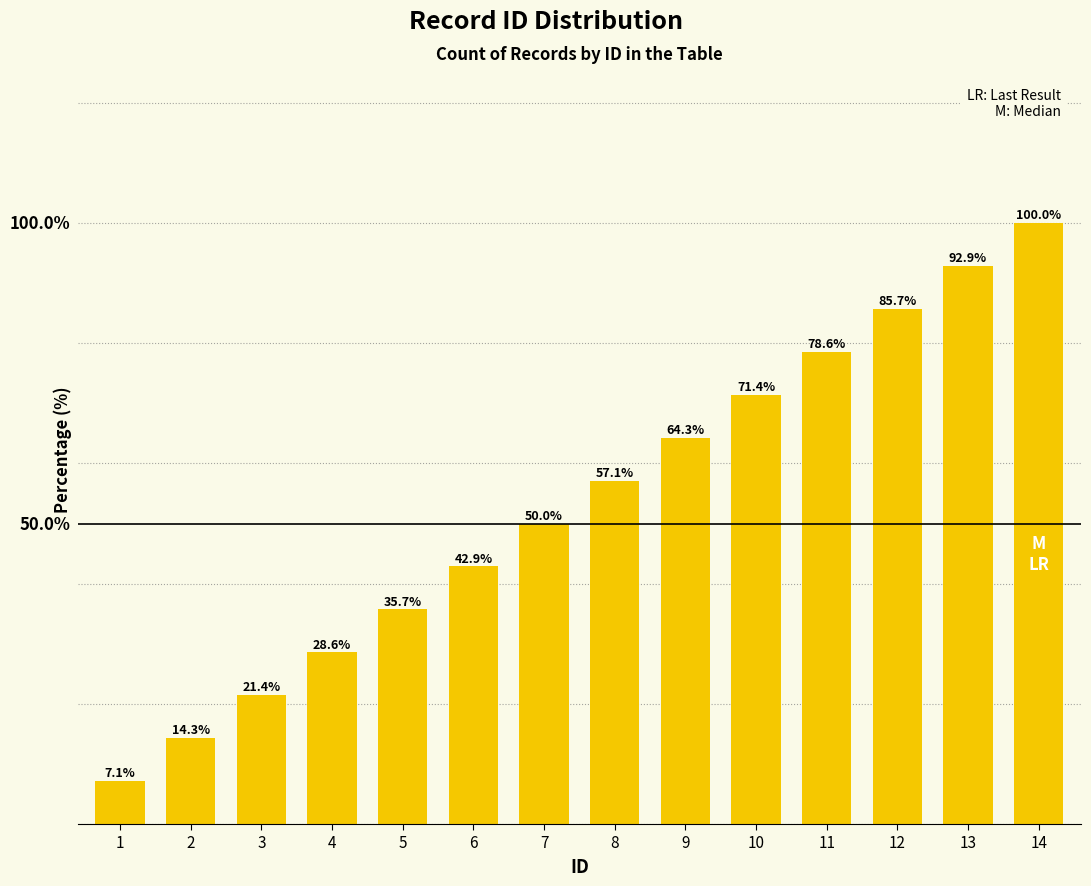

Rank the categories by value from lowest to highest.

1, 2, 3, 4, 5, 6, 7, 8, 9, 10, 11, 12, 13, 14